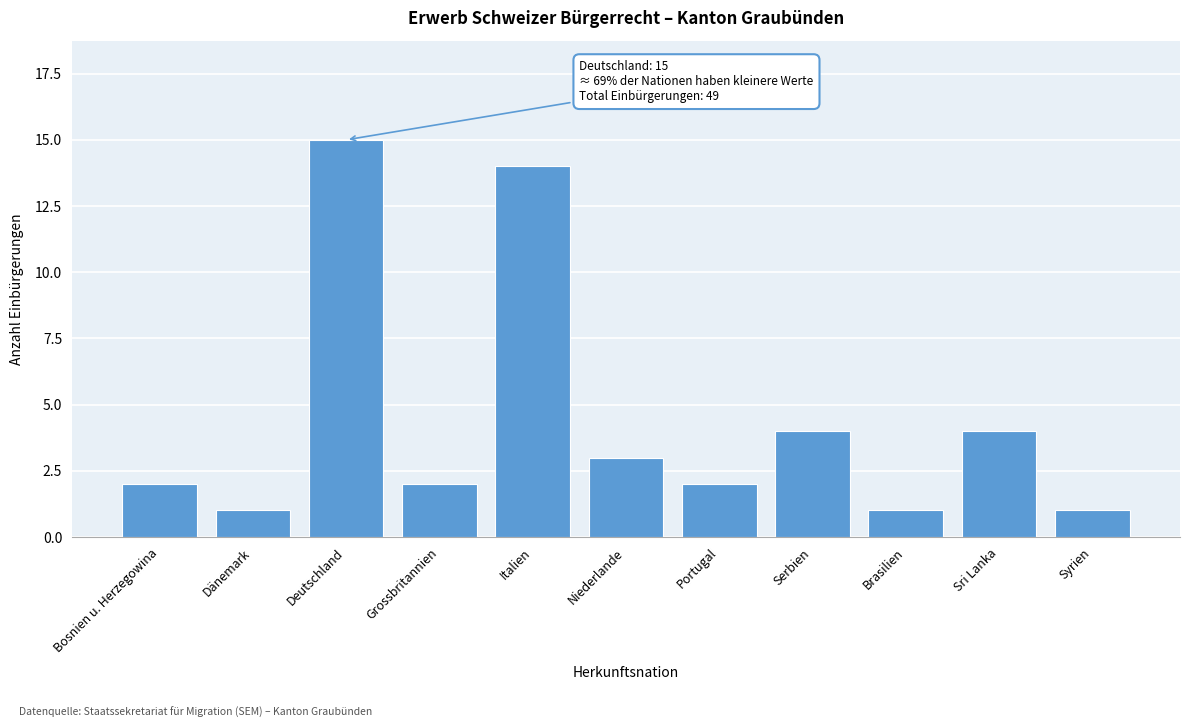

Reading left to right, what are all the values shown in this chart?

2	1	15	2	14	3	2	4	1	4	1